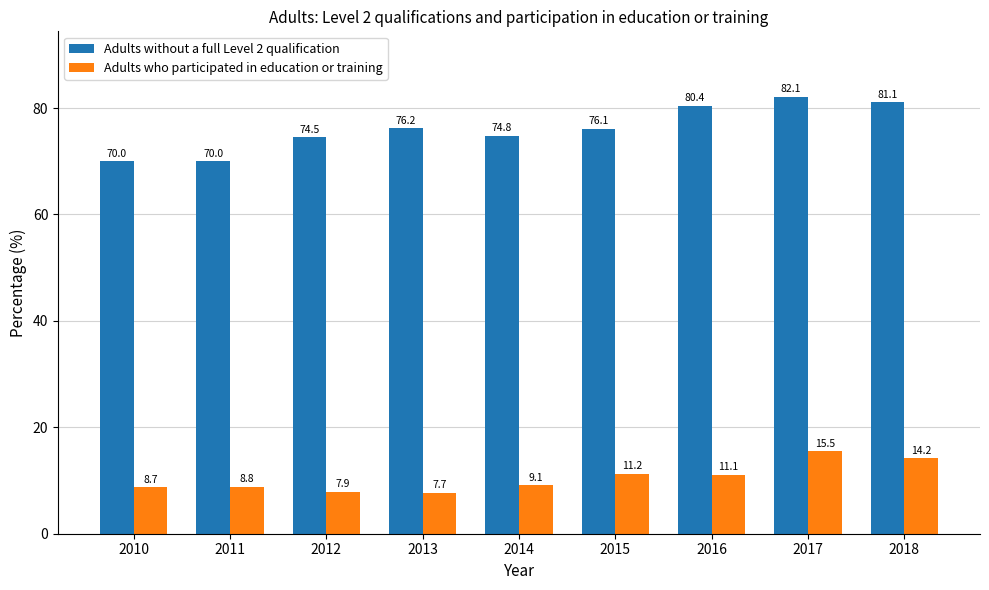

Which category has the lowest value across all series?

2013